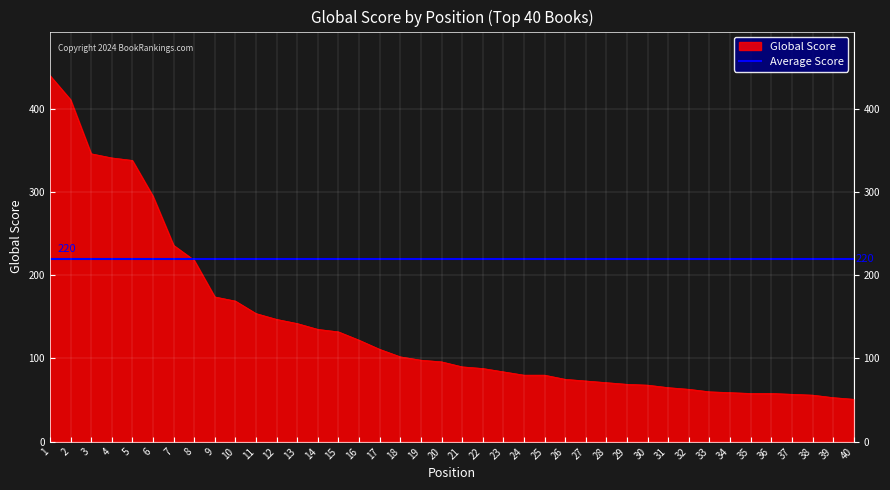

What is the value of the 30th point from the left?

68